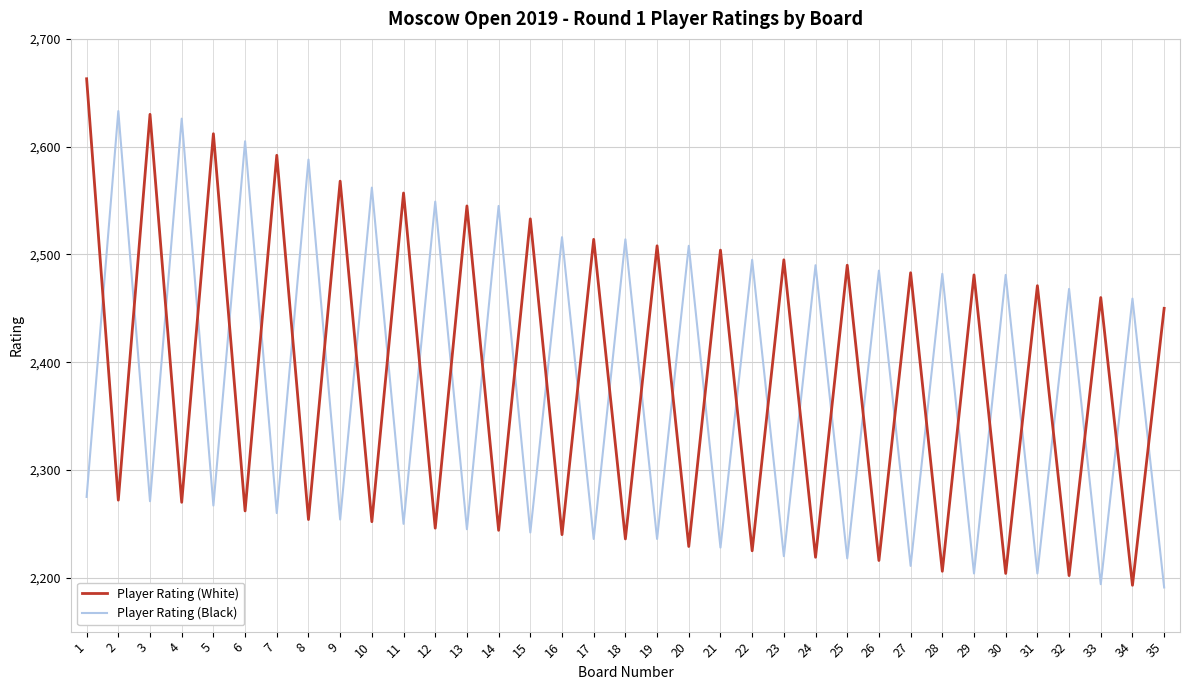

What are all the series names shown in the legend?

Player Rating (White), Player Rating (Black)